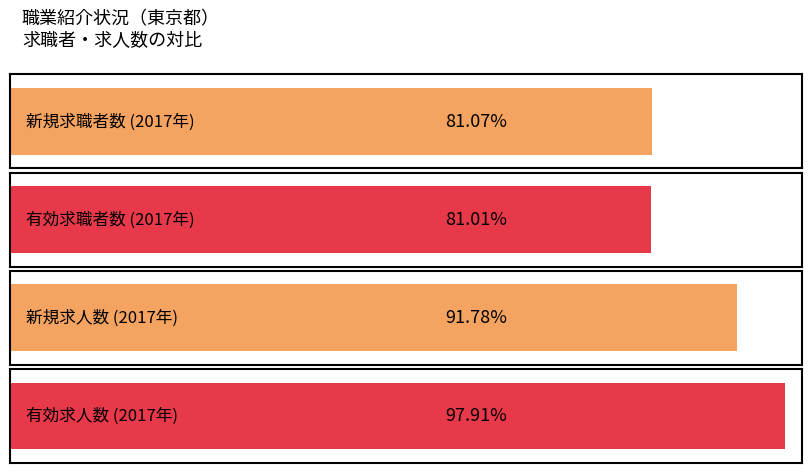

Is it true that 有効求人数(東京都) equals 630104 at 2018-07?

False